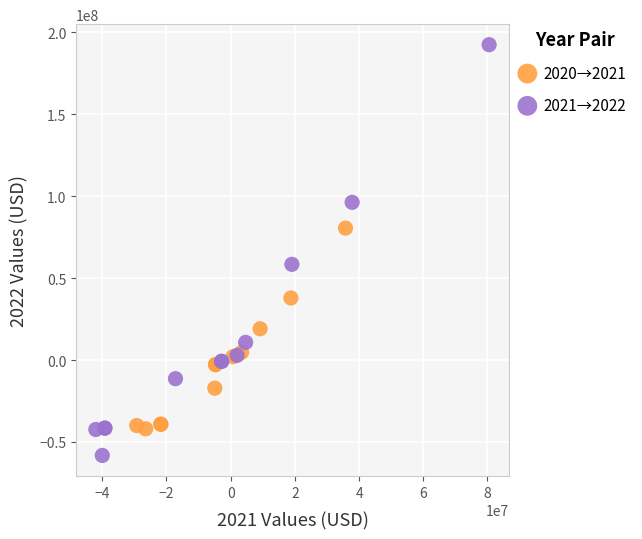

Which series reaches the maximum Y coordinate?

2021→2022